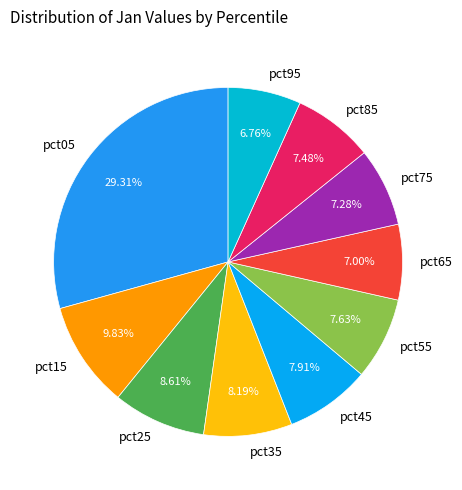

Does pct25 account for over 50% of the chart?

No